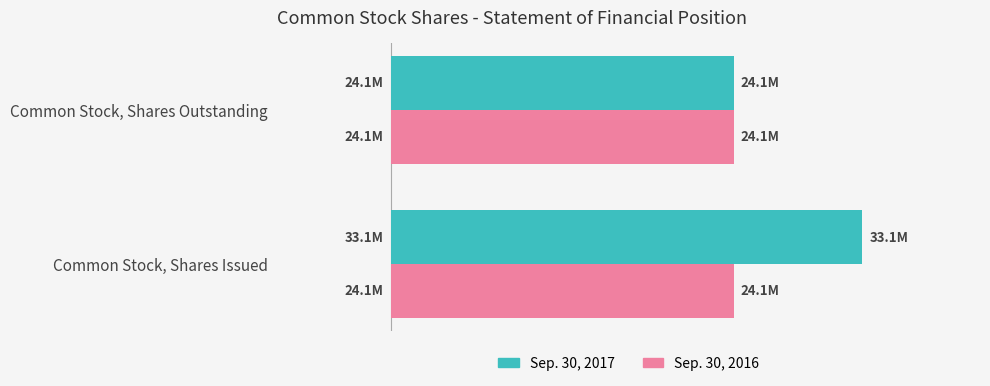

Does the chart contain stacked bars?

No